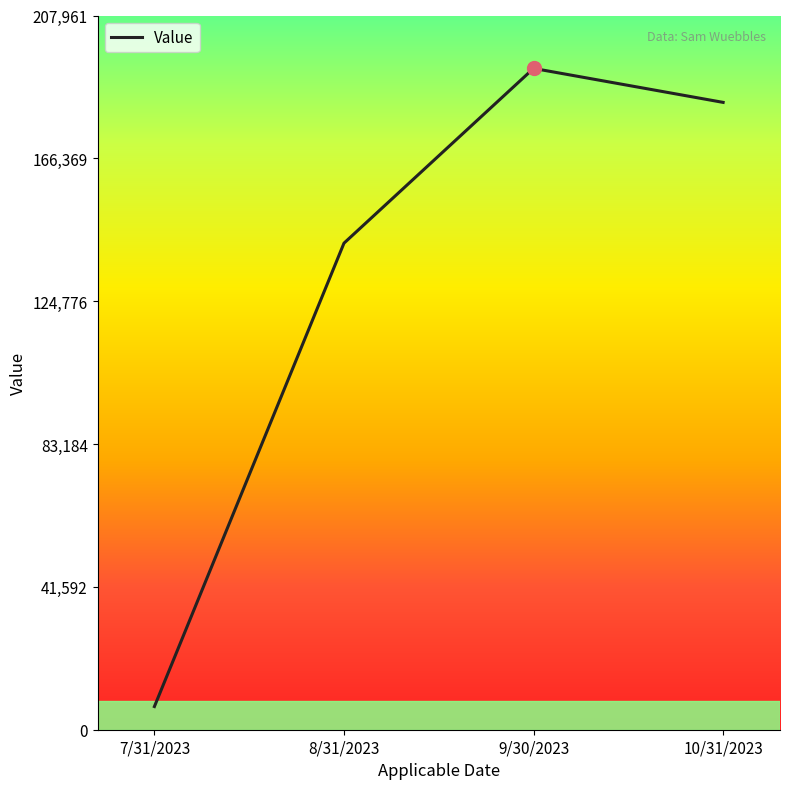

What is the smallest value displayed?

6749